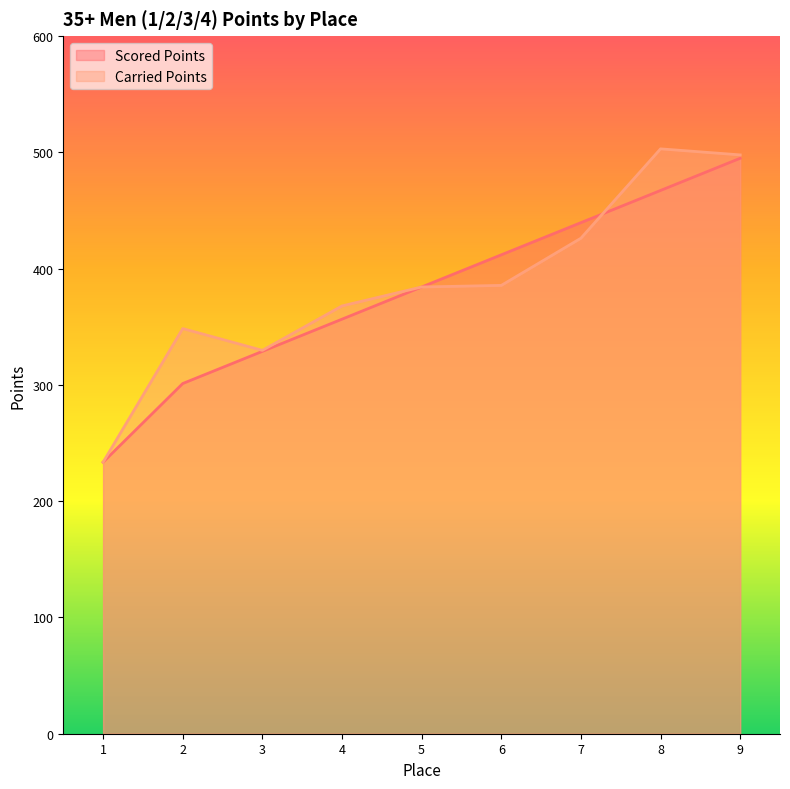

True or false: Carried Points and Scored Points intersect in this chart.

True